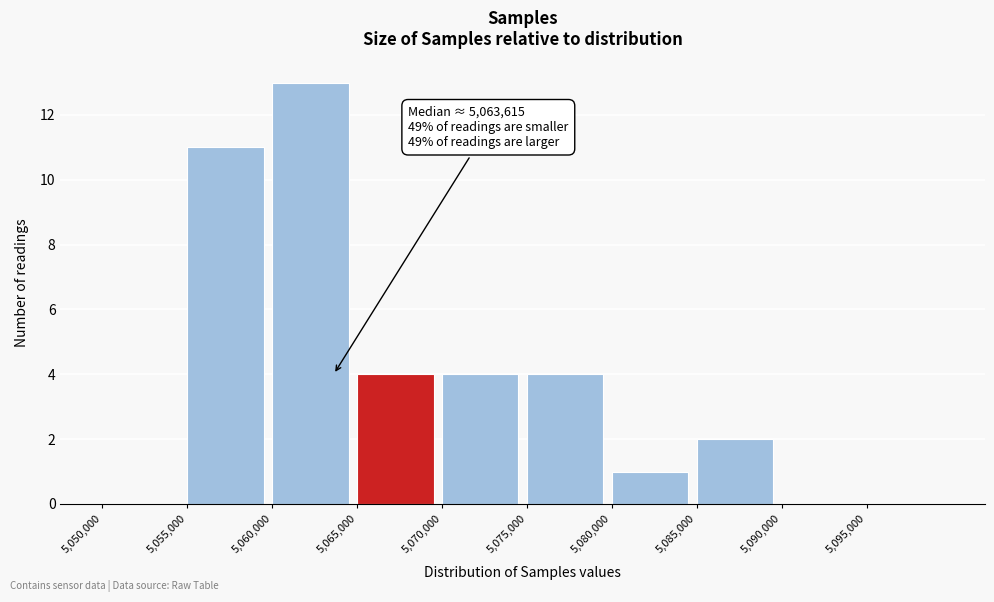

Over which range of the x-axis is the bar tallest?

5060000 to 5065000